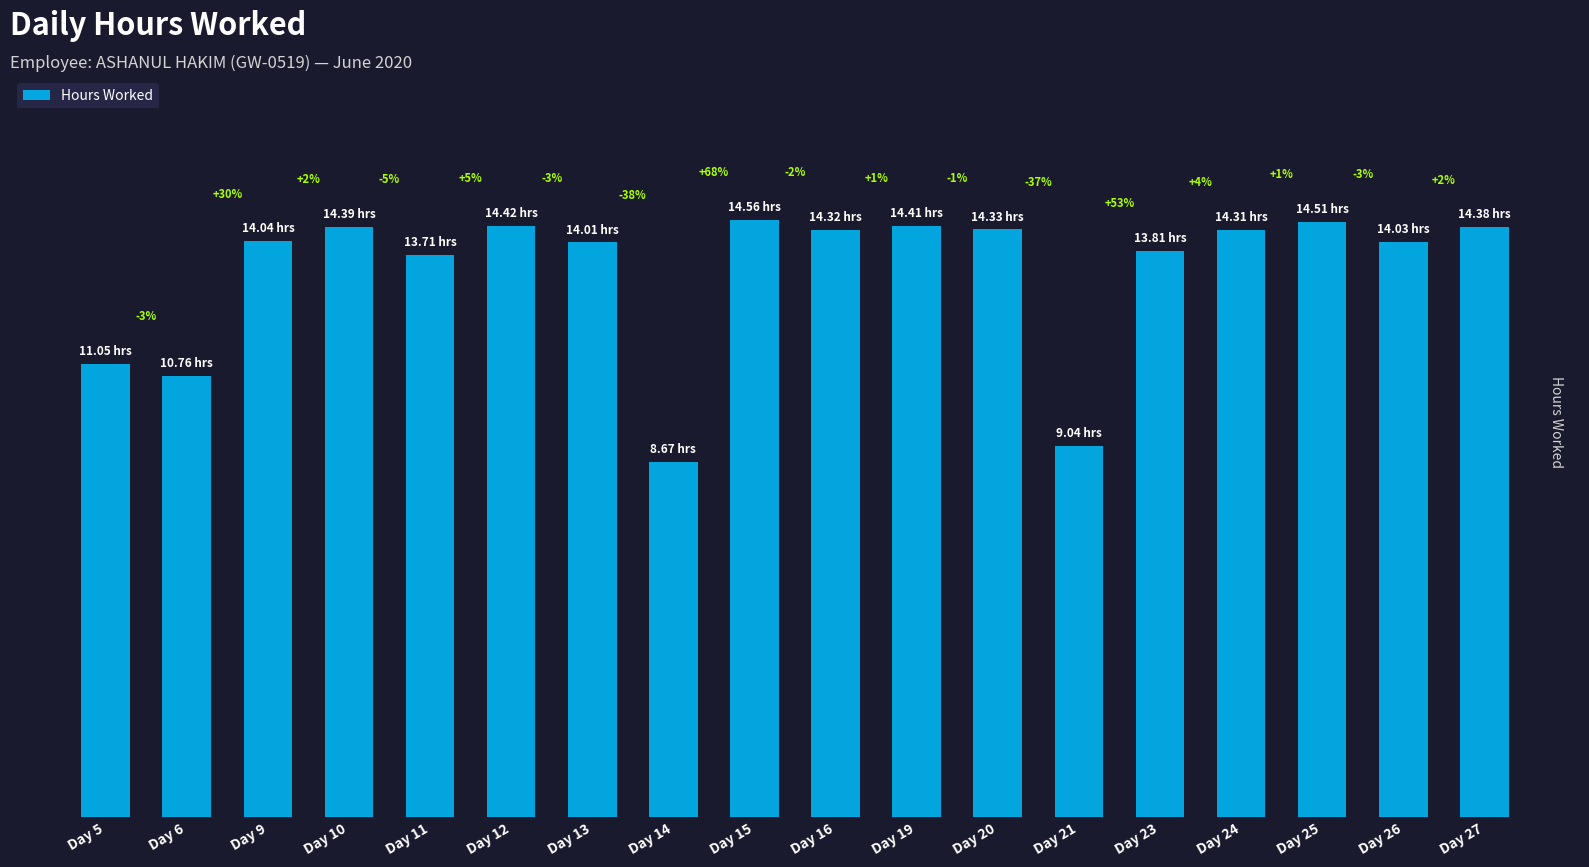

Does the chart contain stacked bars?

No